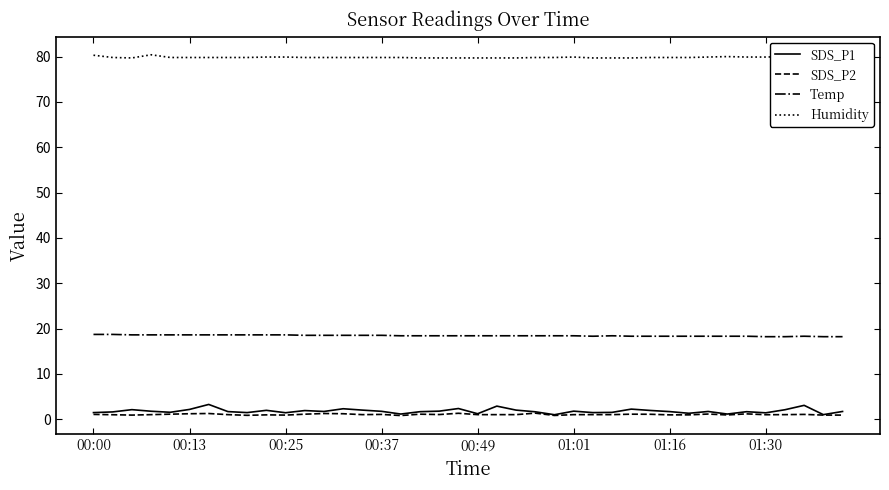

Which series has the largest range (max minus min)?

SDS_P1